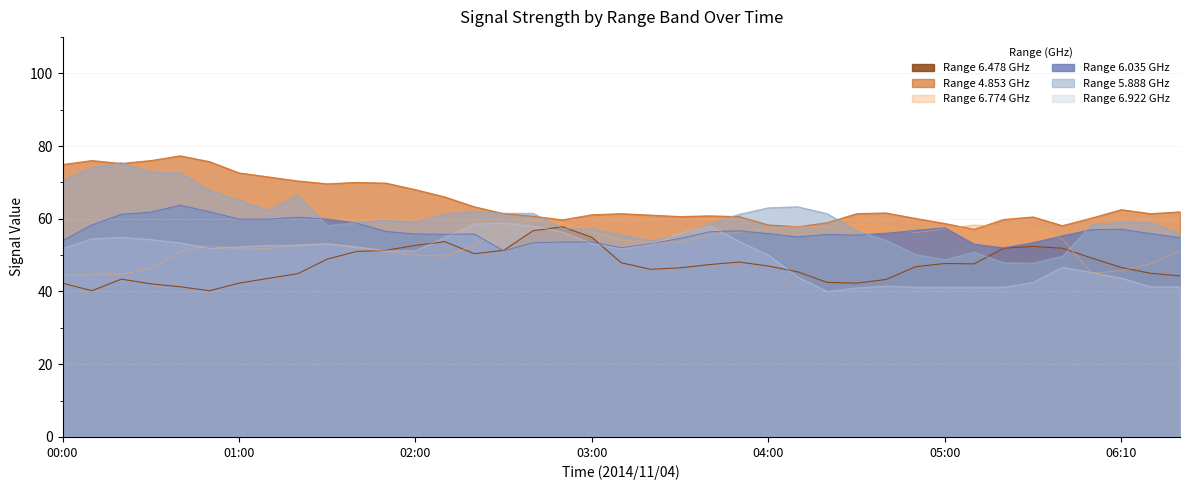

What is the difference between the highest and lowest values at 2014/11/04 04:40?

18.3